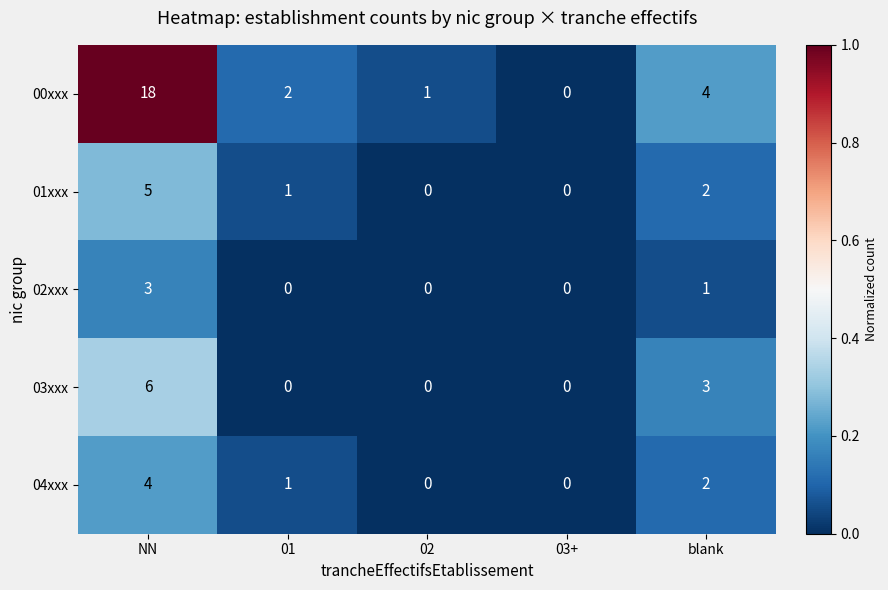

Which series has the largest total across all categories?

00xxx